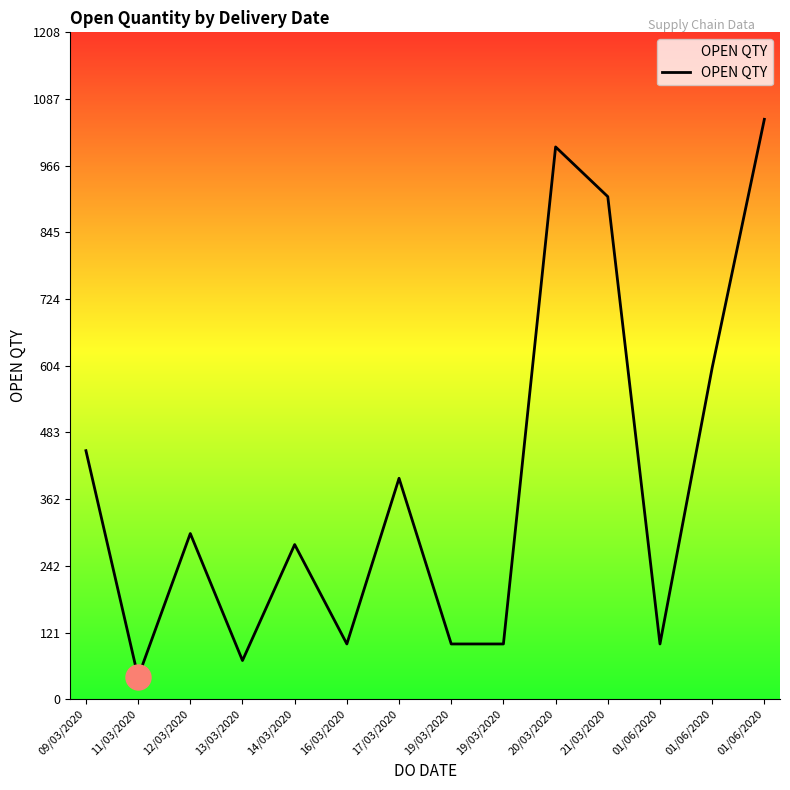

Which label corresponds to the smallest value in the chart?

11/03/2020